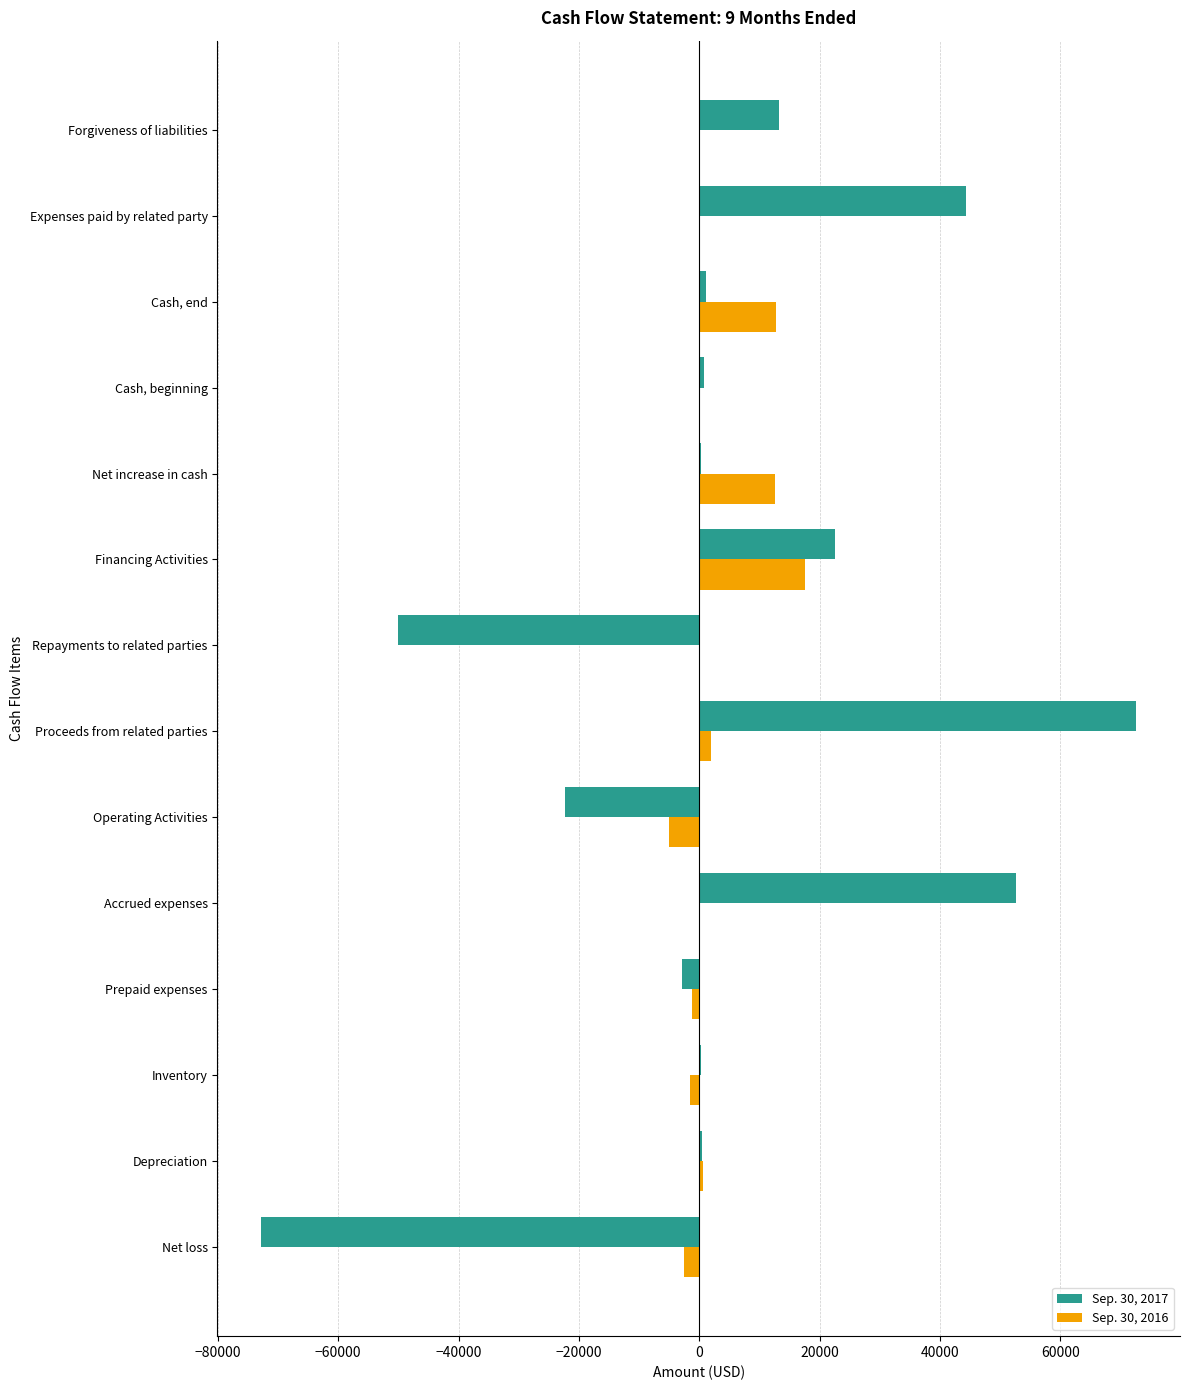

At which label does Sep. 30, 2017 reach its peak?

Proceeds from related parties